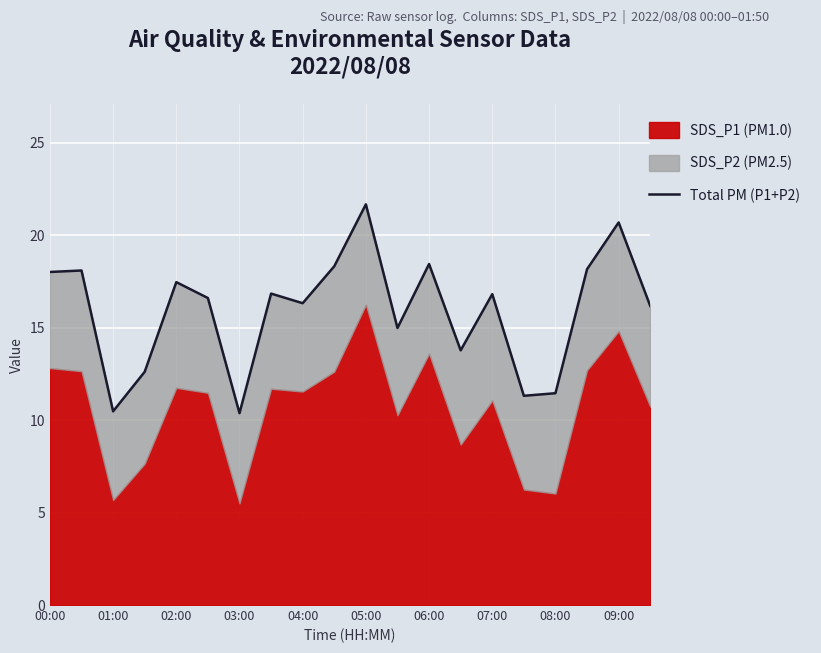

What is the difference between the maximum and second lowest values?

11.2